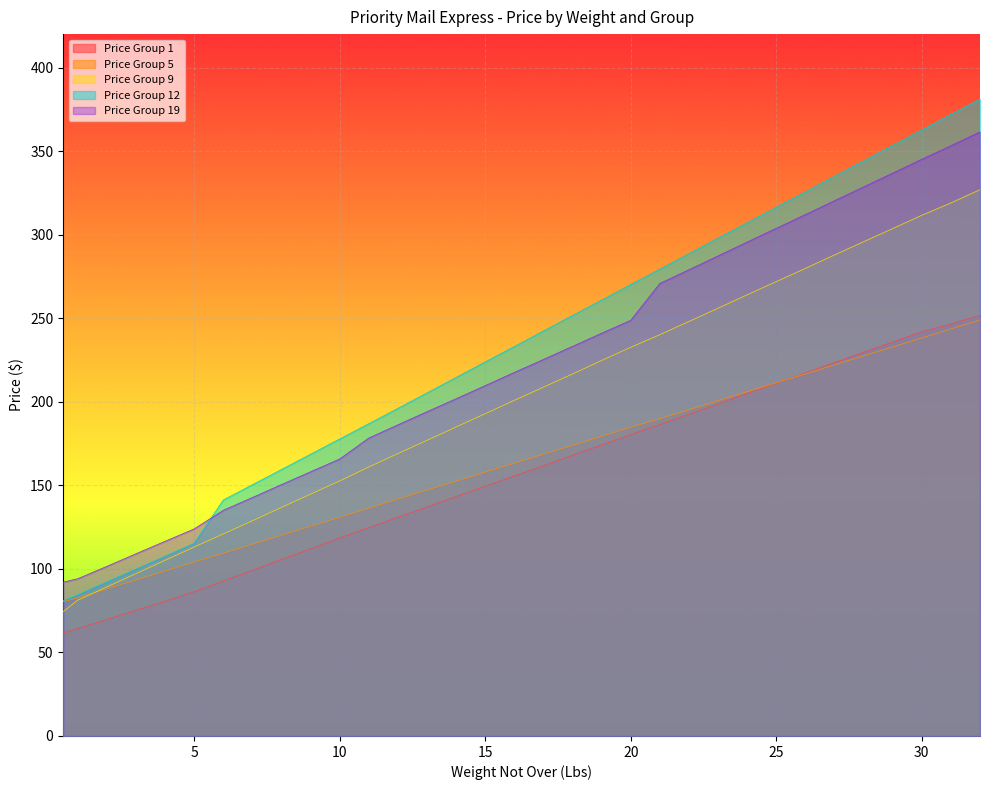

At how many categories does at least one series exceed 350?

4